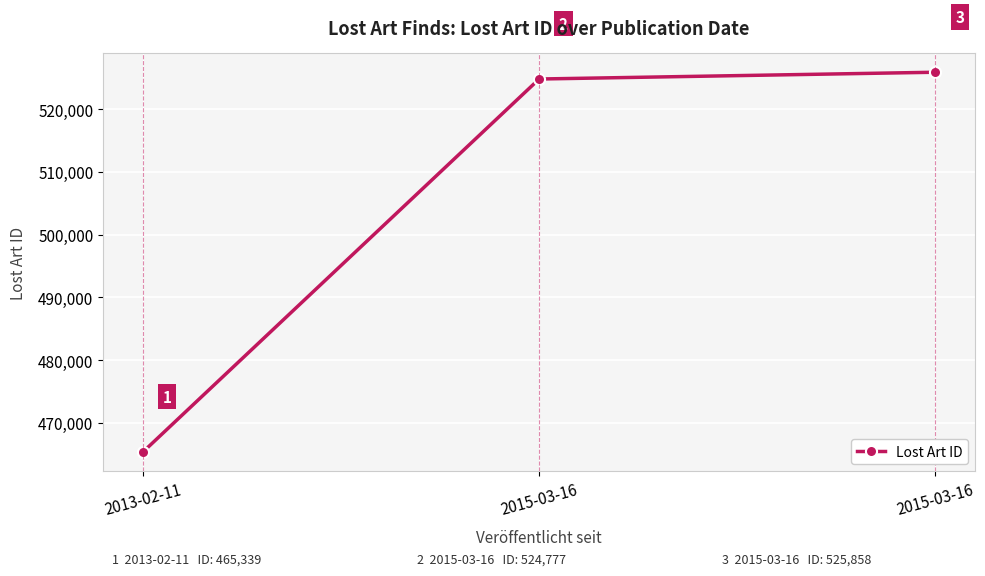

What is the value of the 3rd point from the left?

524777